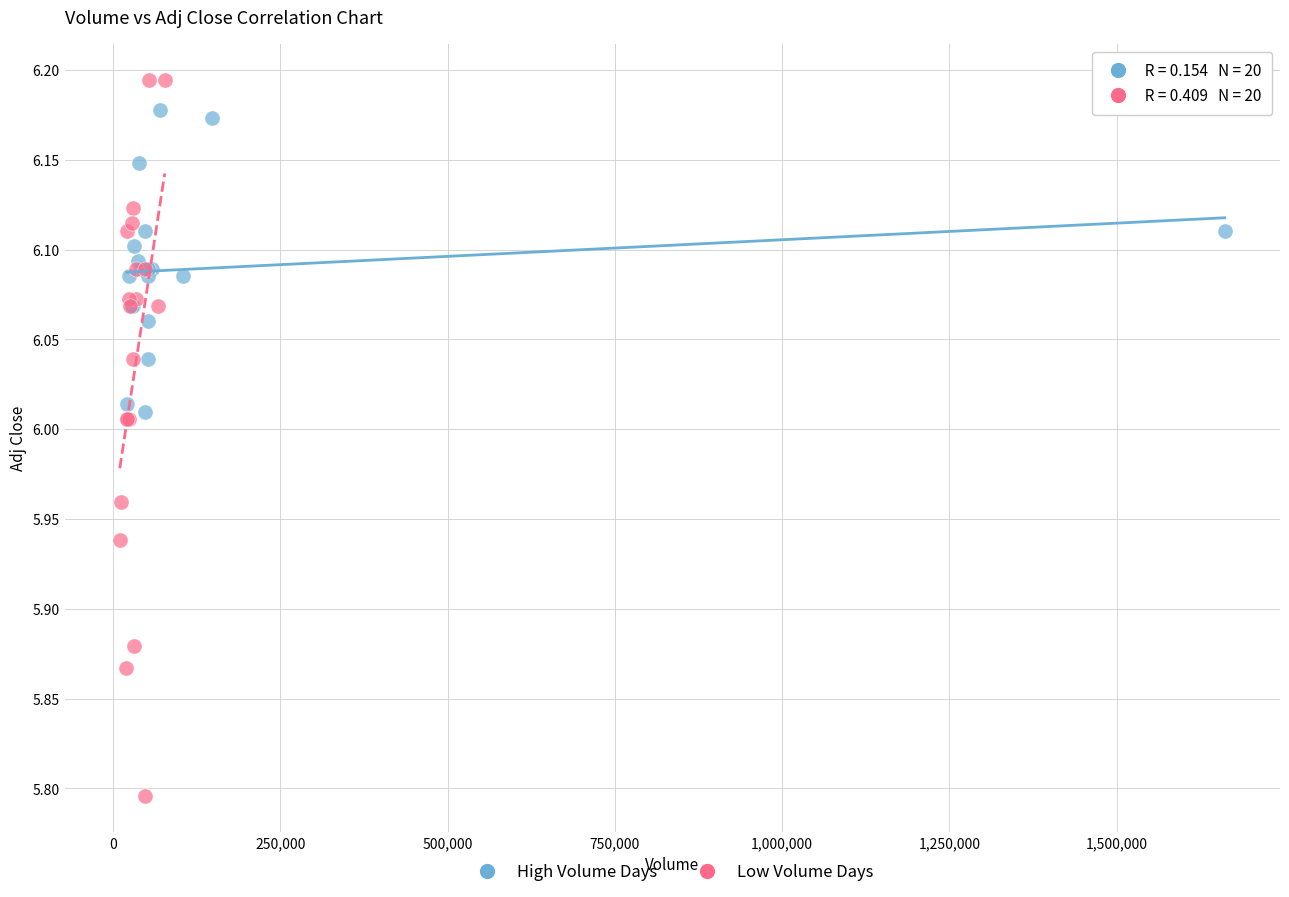

Which series contains the lowest Y value?

Low Volume Days